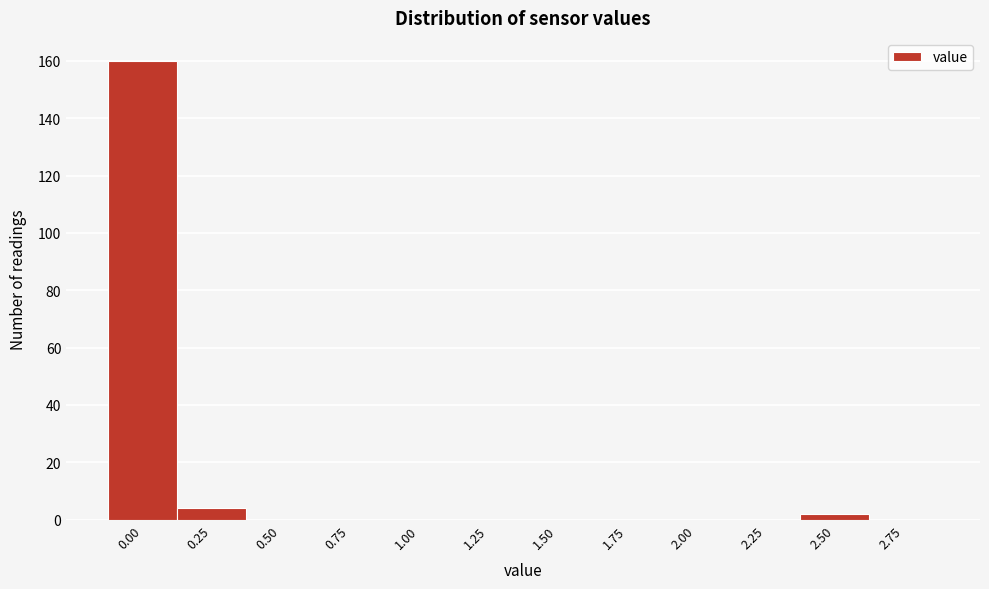

Reading left to right, extract all data points from this chart.

0.00=160	0.25=4	0.50=0	0.75=0	1.00=0	1.25=0	1.50=0	1.75=0	2.00=0	2.25=0	2.50=2	2.75=0